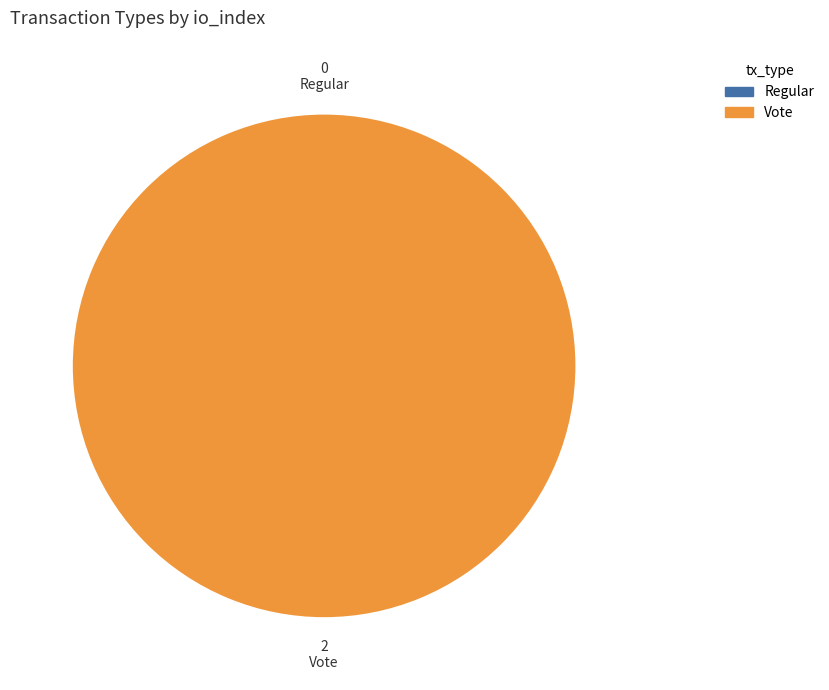

Combined, what portion of the pie is Vote and Regular?

100.0%